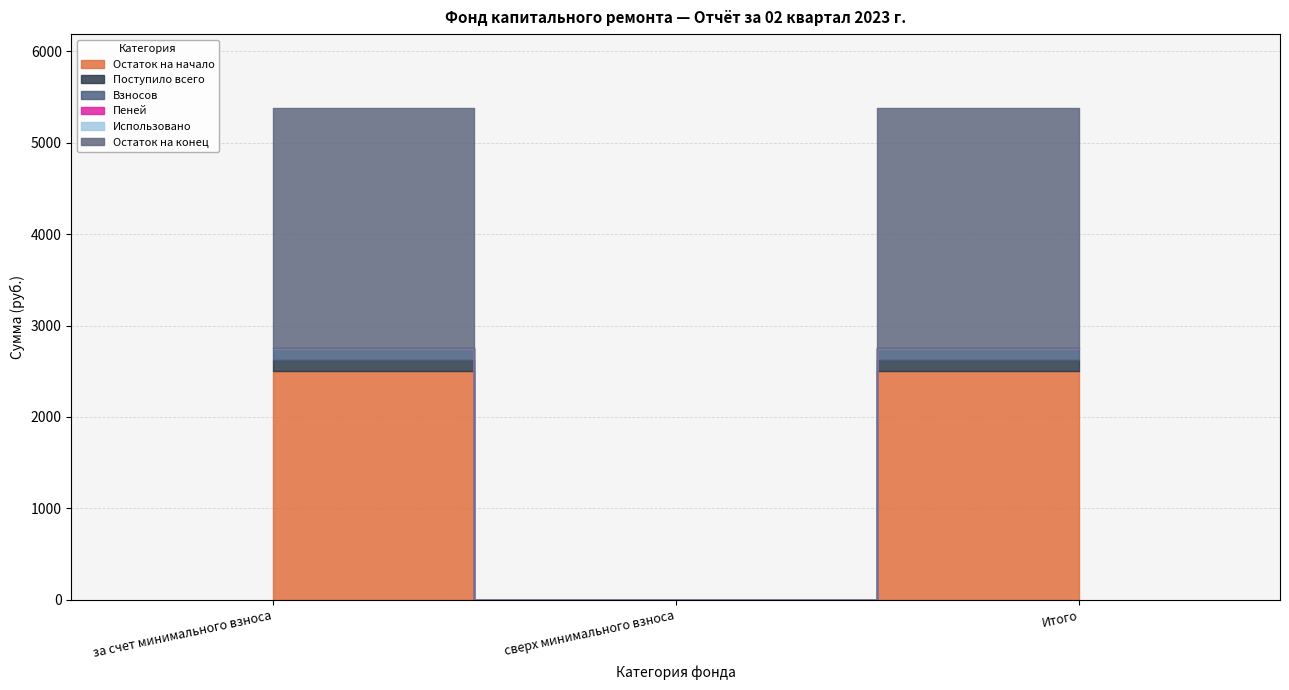

The value of Поступило всего at Итого is 192.5. True or false?

False